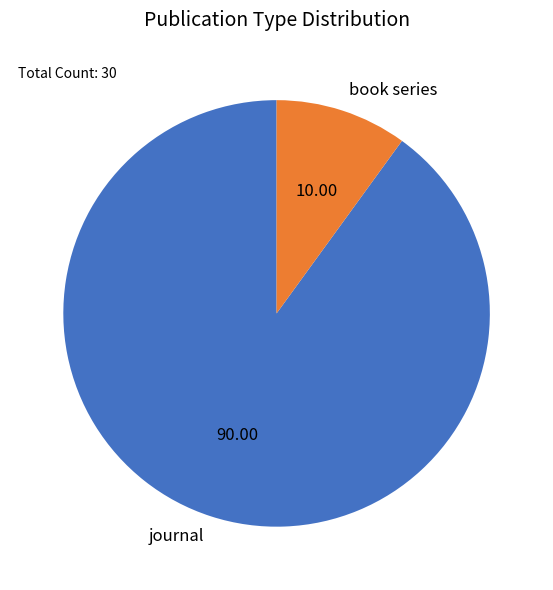

Combined, do book series and journal account for over 50%?

Yes